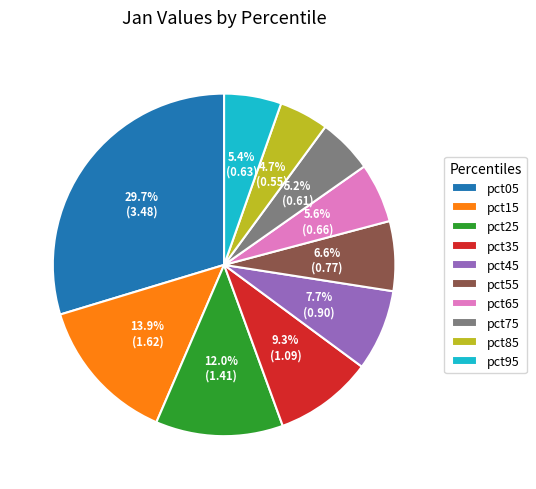

How many segments does this pie chart have?

10